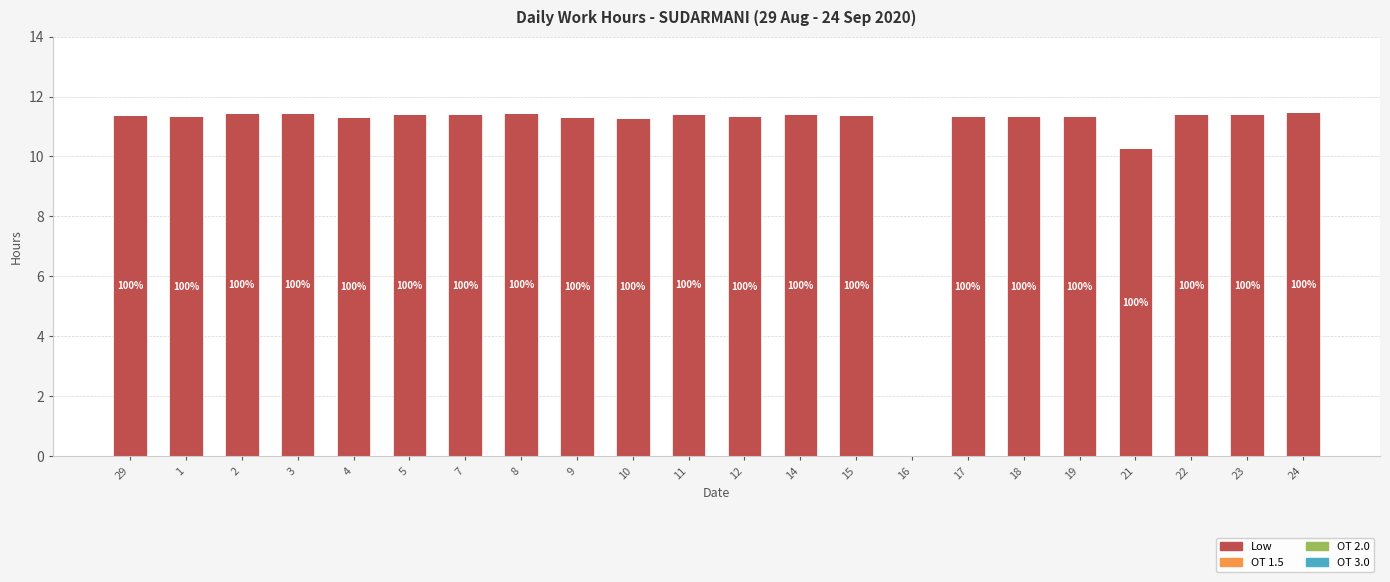

Reading left to right, list all the values displayed in this chart.

Low: 29=11.4	1=11.3	2=11.4	3=11.5	4=11.3	5=11.4	7=11.4	8=11.4	9=11.3	10=11.3	11=11.4	12=11.3	14=11.4	15=11.4	16=0.0	17=11.3	18=11.3	19=11.3	21=10.3	22=11.4	23=11.4	24=11.5
OT 1.5: 29=0.0	1=0.0	2=0.0	3=0.0	4=0.0	5=0.0	7=0.0	8=0.0	9=0.0	10=0.0	11=0.0	12=0.0	14=0.0	15=0.0	16=0.0	17=0.0	18=0.0	19=0.0	21=0.0	22=0.0	23=0.0	24=0.0
OT 2.0: 29=0.0	1=0.0	2=0.0	3=0.0	4=0.0	5=0.0	7=0.0	8=0.0	9=0.0	10=0.0	11=0.0	12=0.0	14=0.0	15=0.0	16=0.0	17=0.0	18=0.0	19=0.0	21=0.0	22=0.0	23=0.0	24=0.0
OT 3.0: 29=0.0	1=0.0	2=0.0	3=0.0	4=0.0	5=0.0	7=0.0	8=0.0	9=0.0	10=0.0	11=0.0	12=0.0	14=0.0	15=0.0	16=0.0	17=0.0	18=0.0	19=0.0	21=0.0	22=0.0	23=0.0	24=0.0